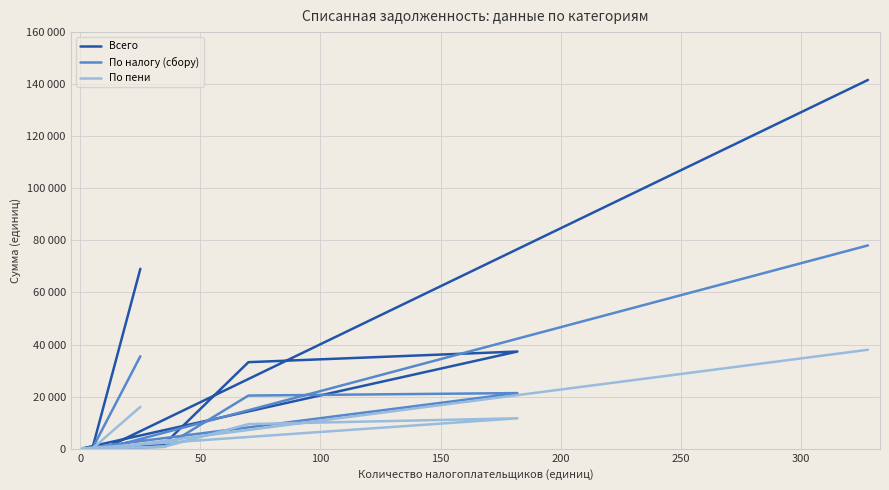

At how many categories does at least one series exceed 111791?

1